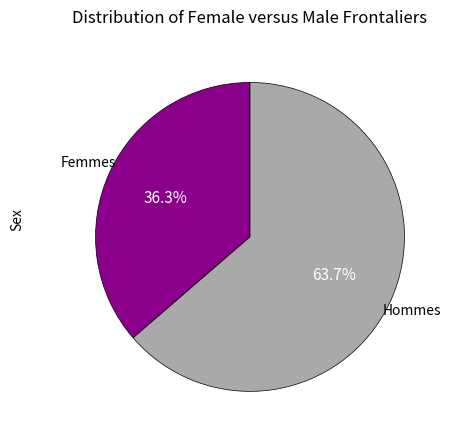

Count the number of slices in the pie.

2